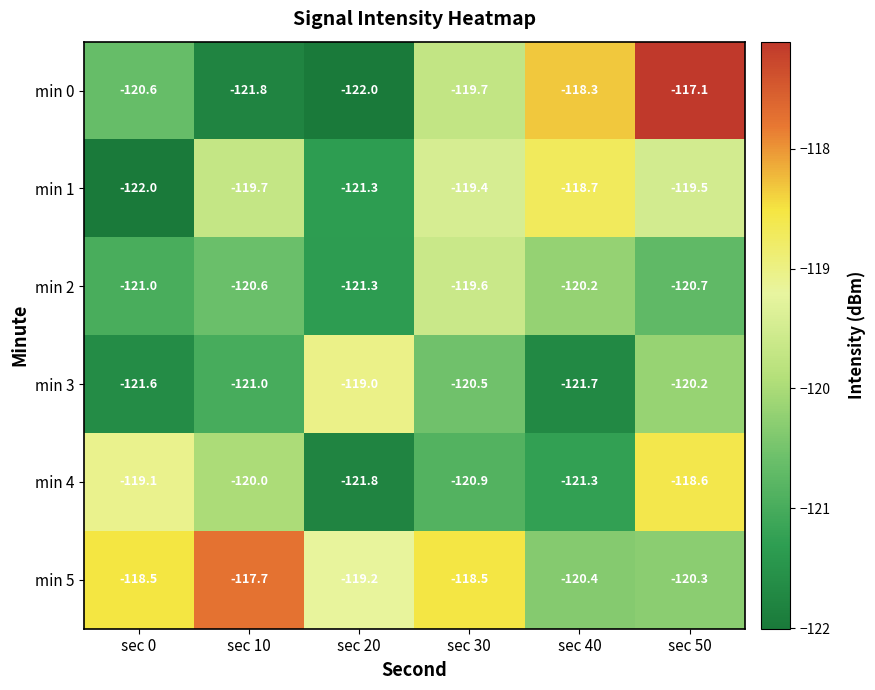

At which category is the sum across all series the highest?

sec 50